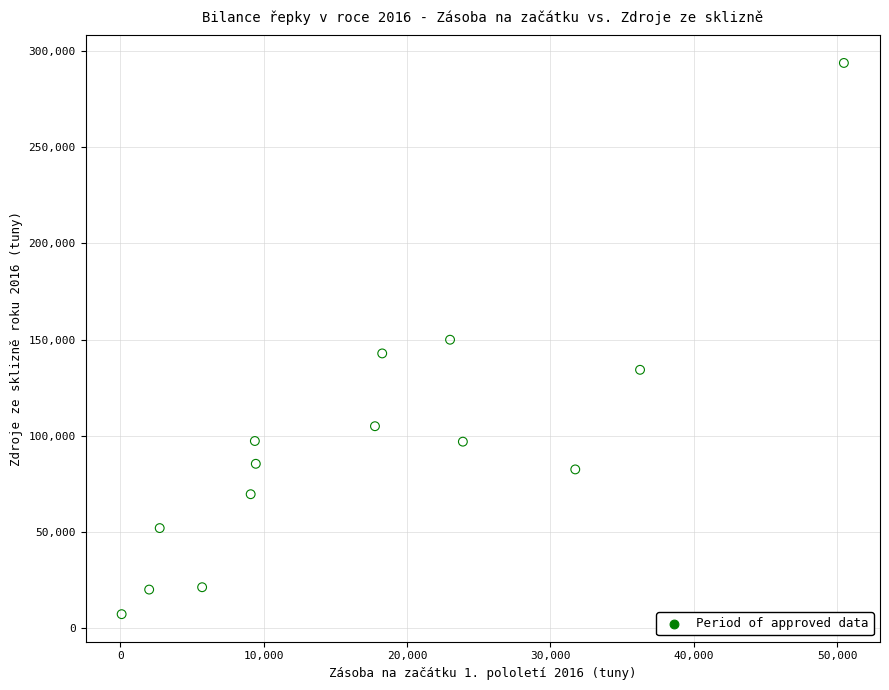

What is the range of X values (max minus min)?

50352.3